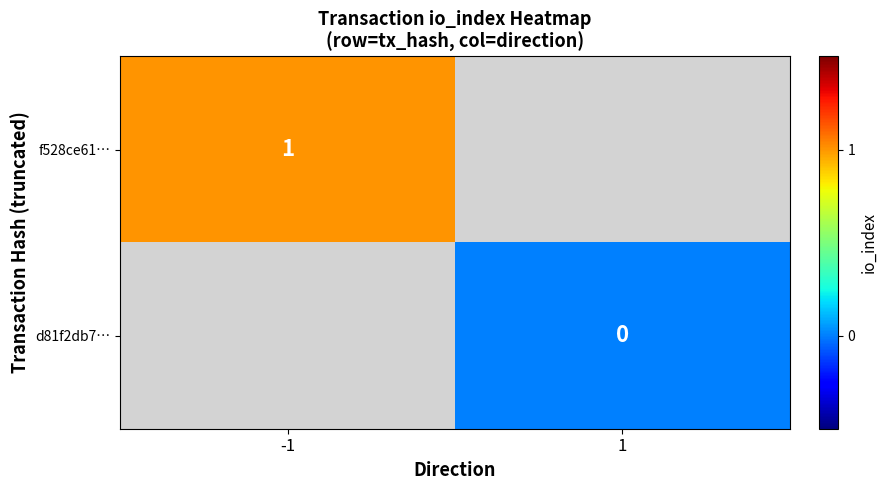

Is it true that f528ce61… equals 0.6 at -1?

False